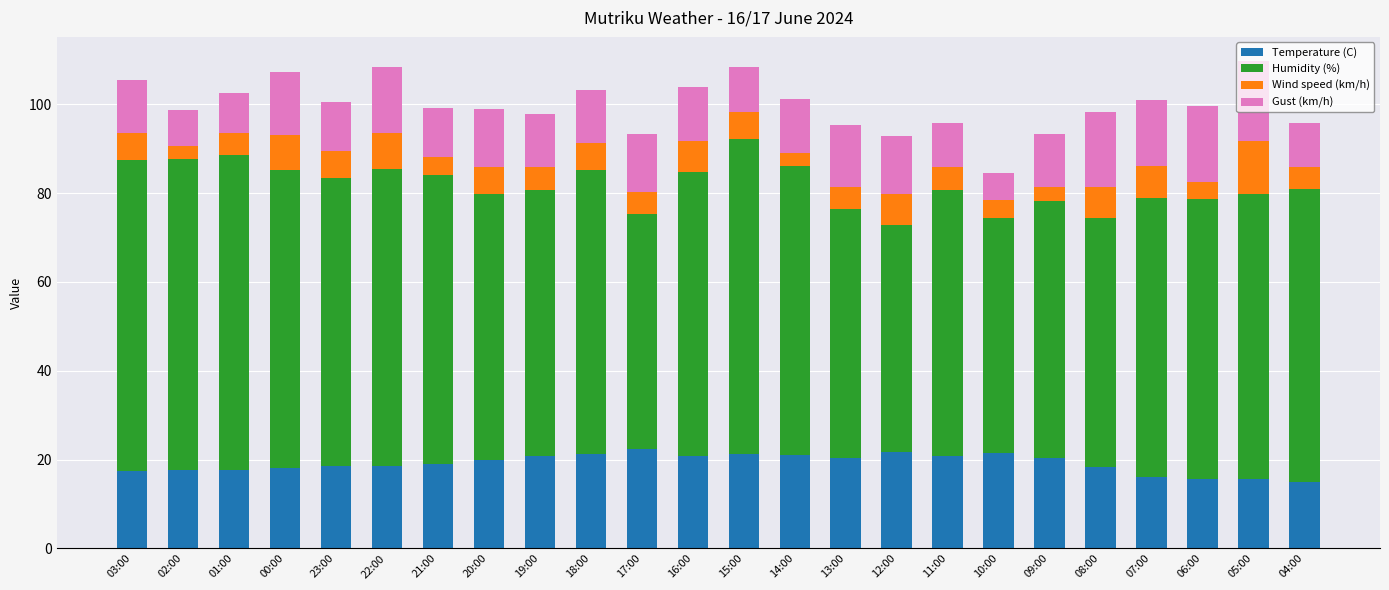

What is the total value across all series at 09:00?

93.3